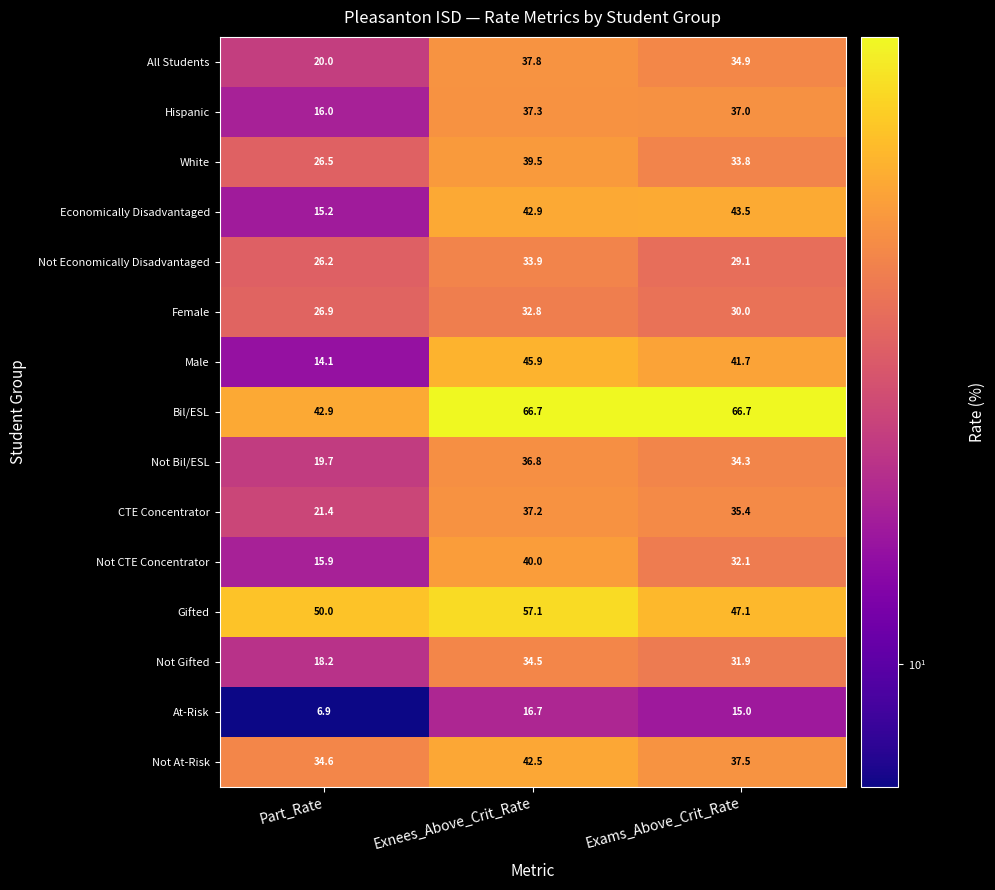

Which category has the lowest value in the Male series?

Part_Rate